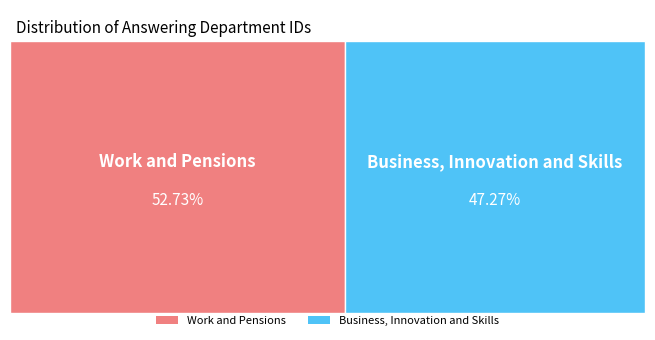

The Work and Pensions slice represents 41% of the pie. True or false?

False